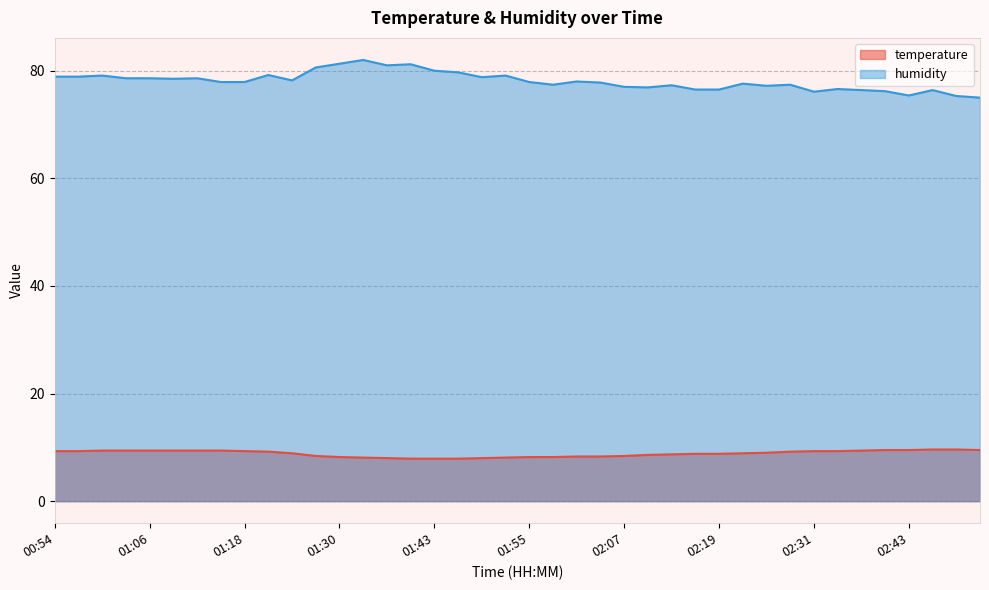

Which series has the largest total across all categories?

humidity